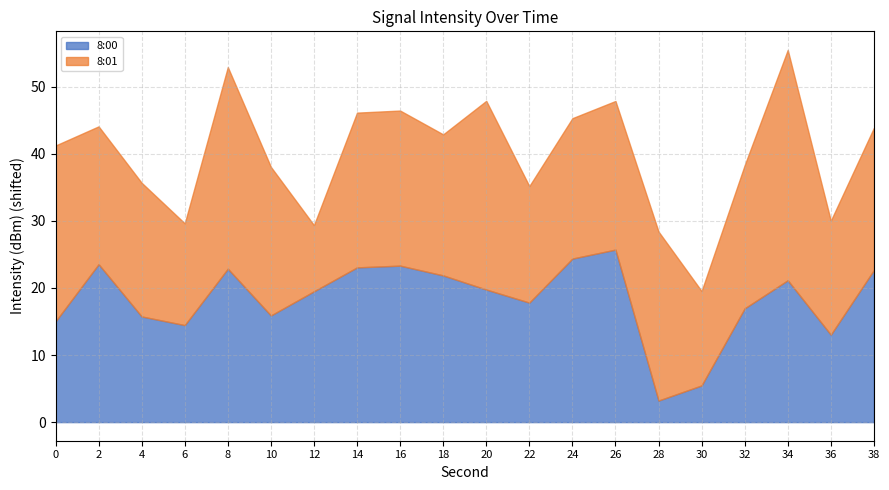

What are all the series names shown in the legend?

8:00, 8:01